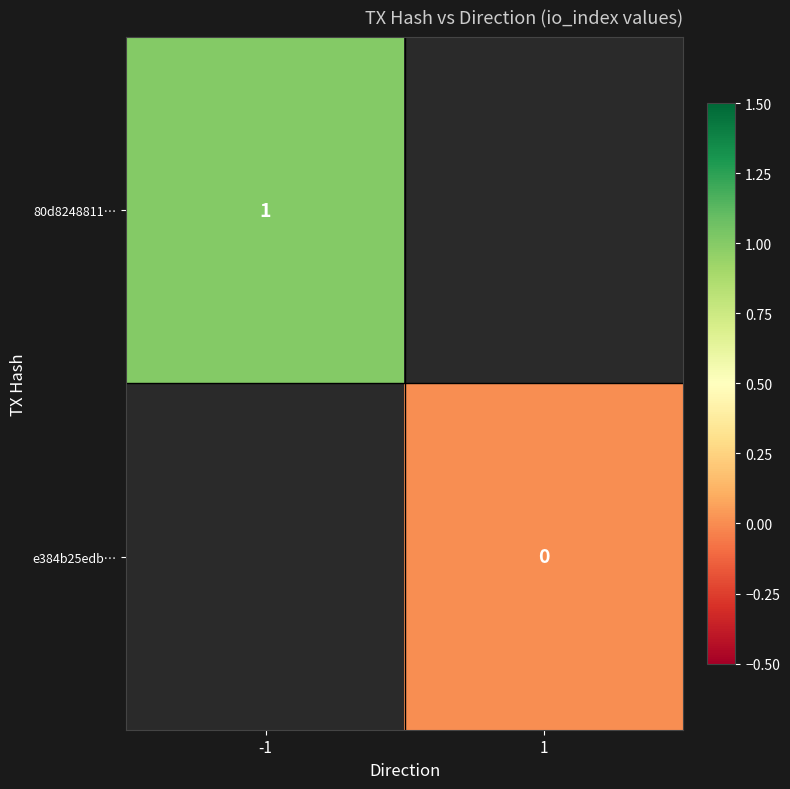

Is it true that 80d8248811… equals 1 at -1?

True